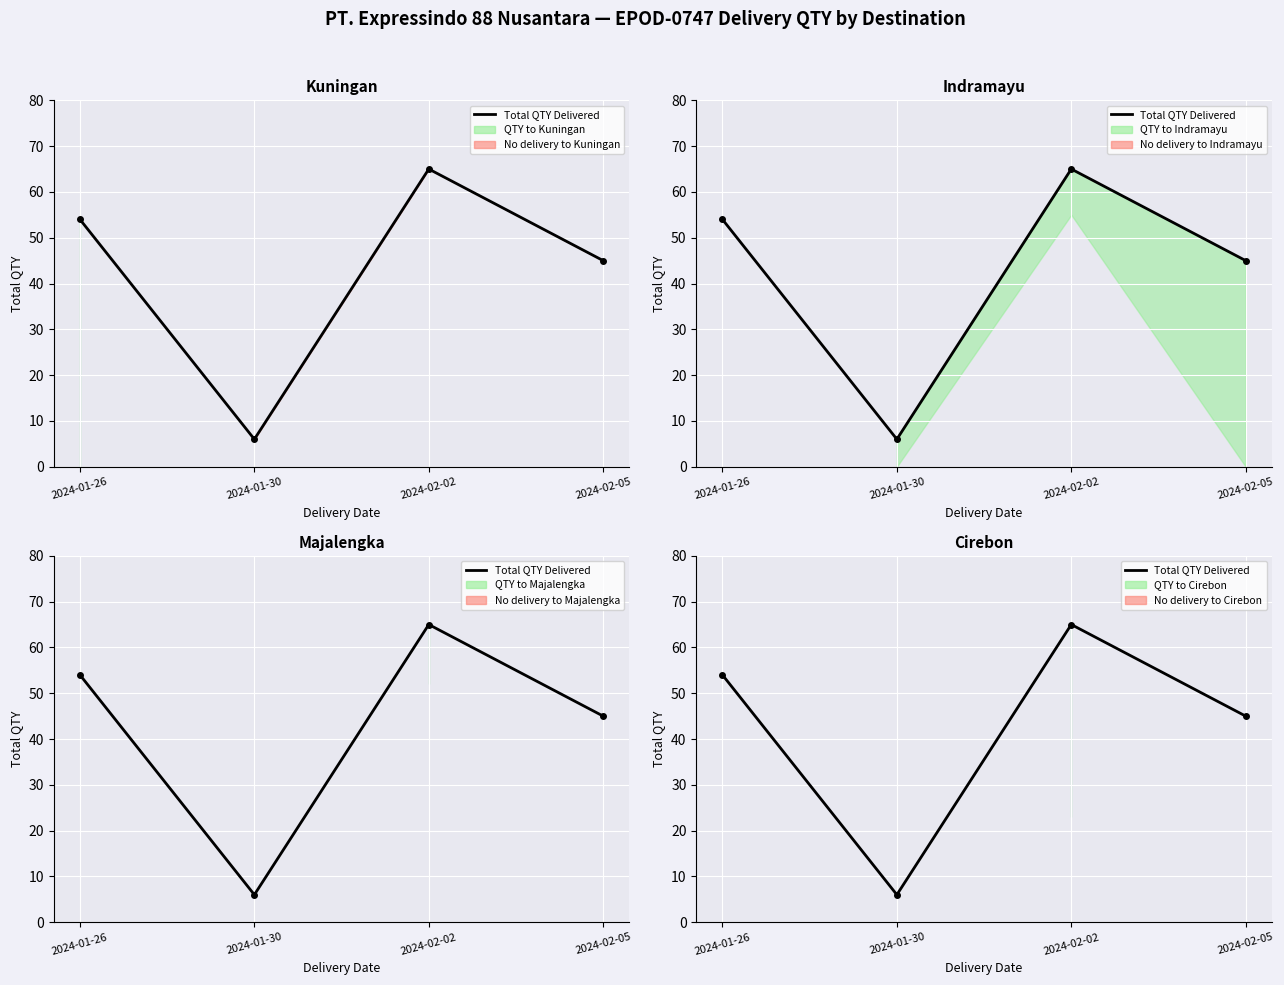

What is the value of the 4th point from the left?

45